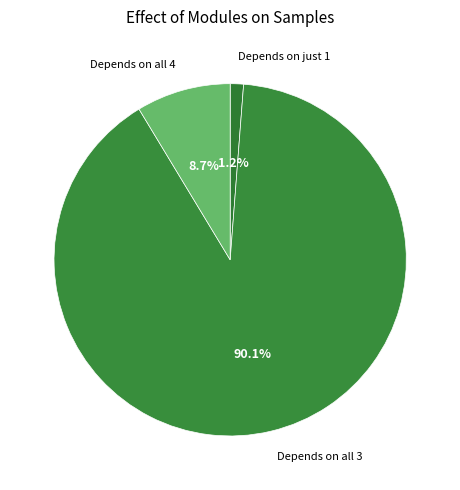

How many slices are in this pie chart?

3